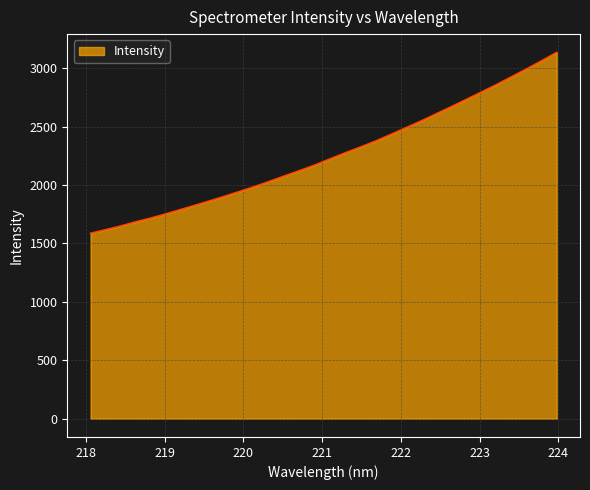

How many categories are shown in the chart?

32